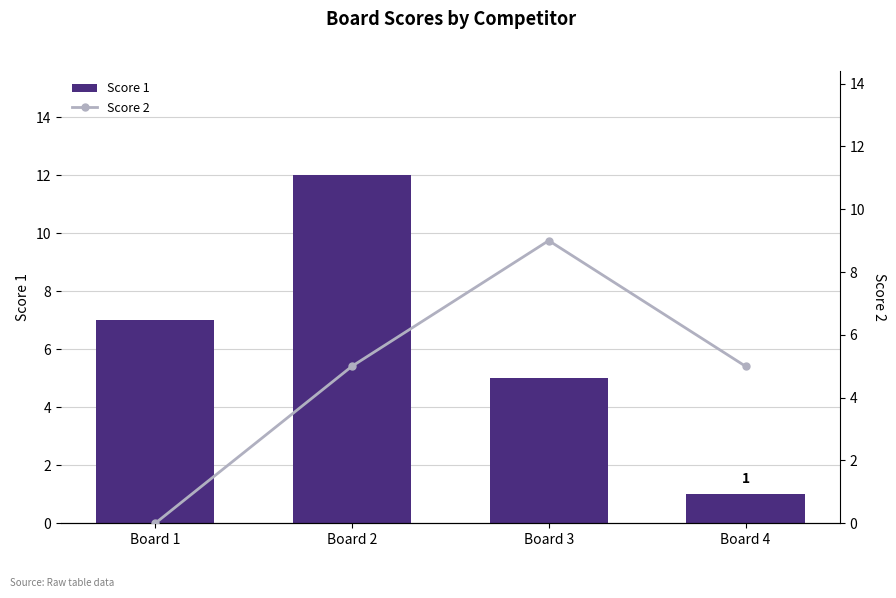

Reading left to right, transcribe all the data shown in this chart.

Score 1: 7	12	5	1
Score 2: 0	5	9	5